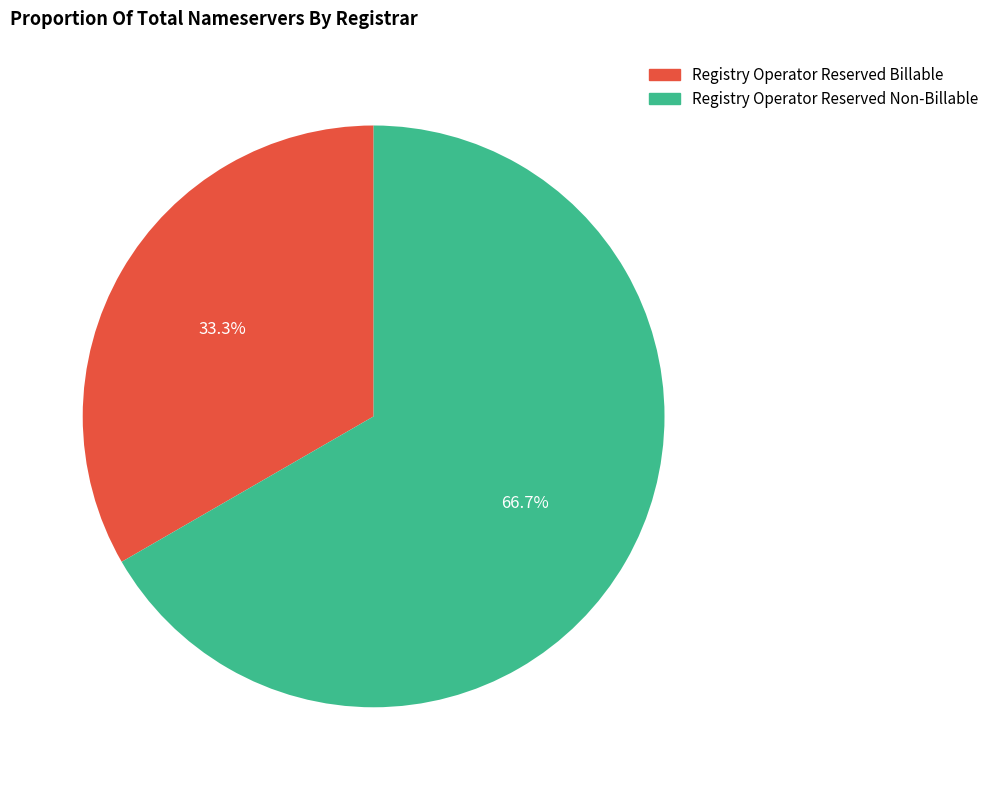

How many slices are in this pie chart?

2